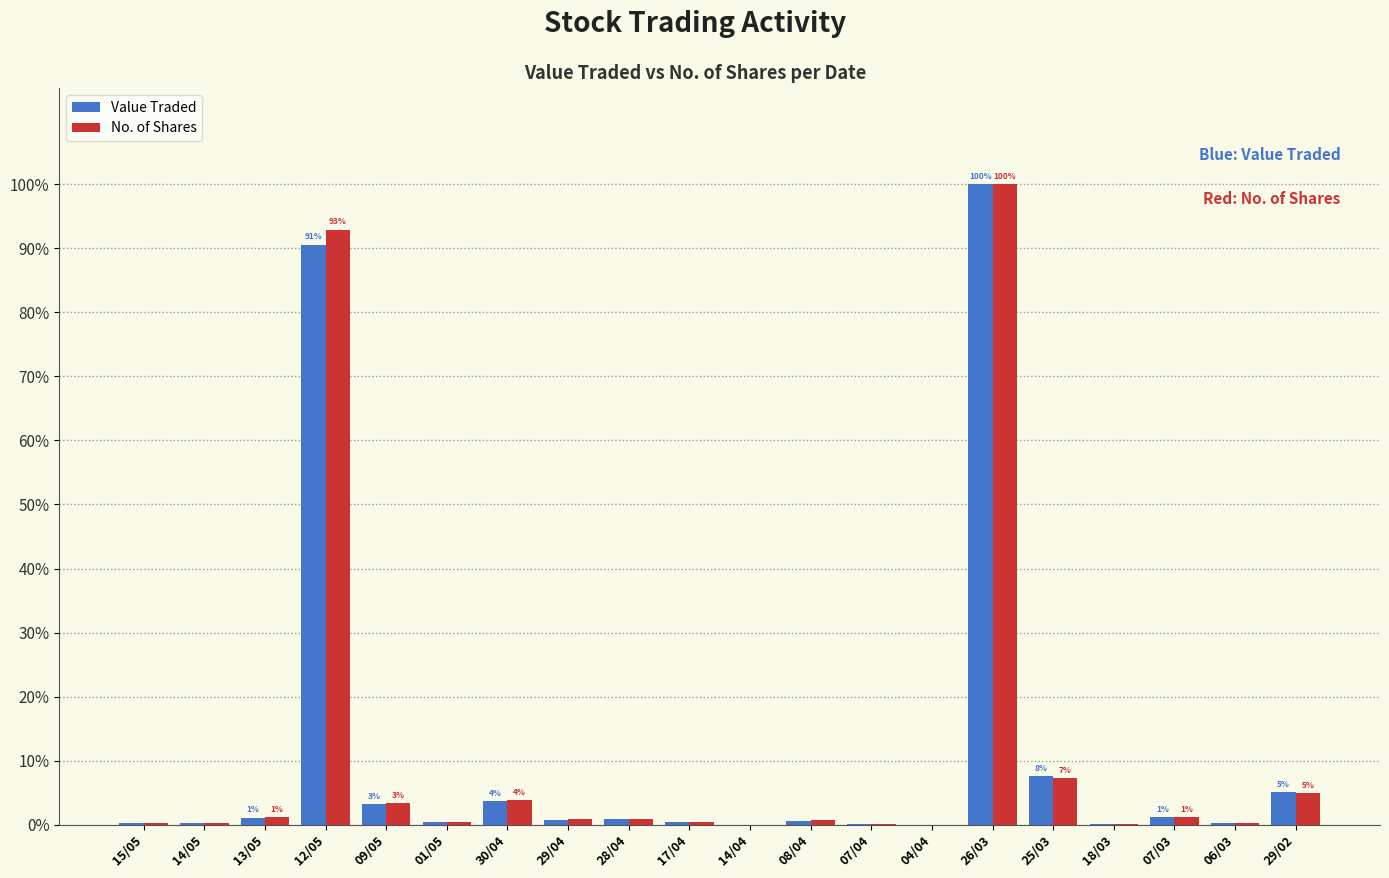

How many groups of bars are there?

20